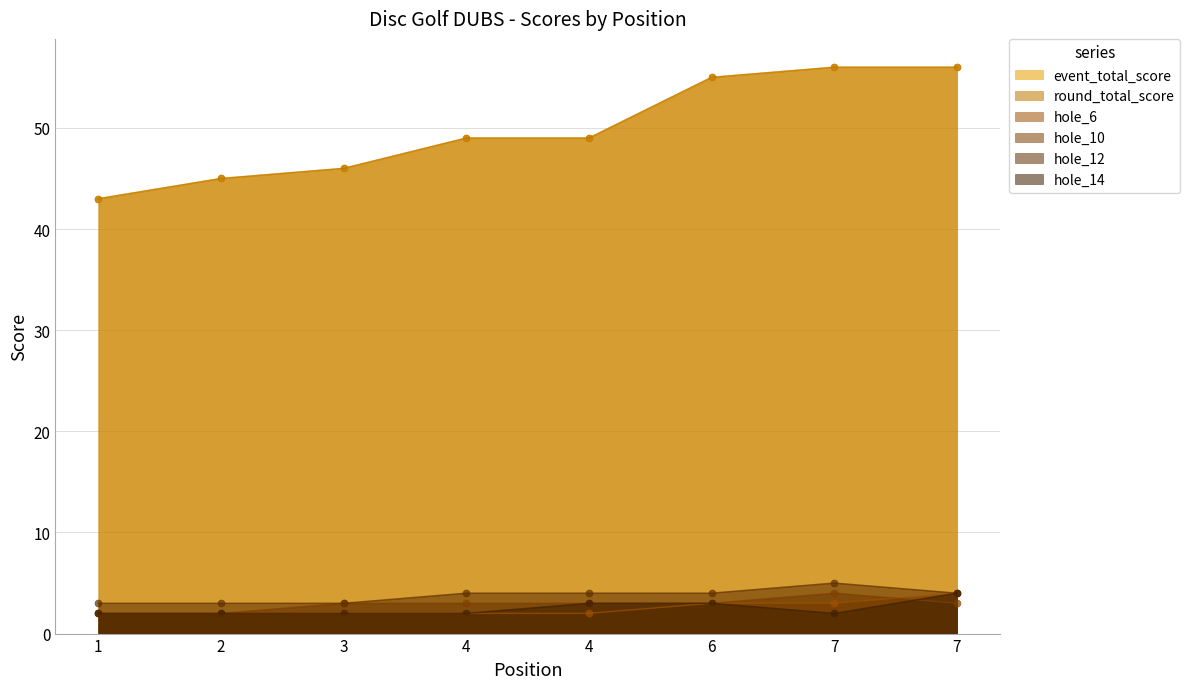

Does the chart have visible grid lines?

Yes